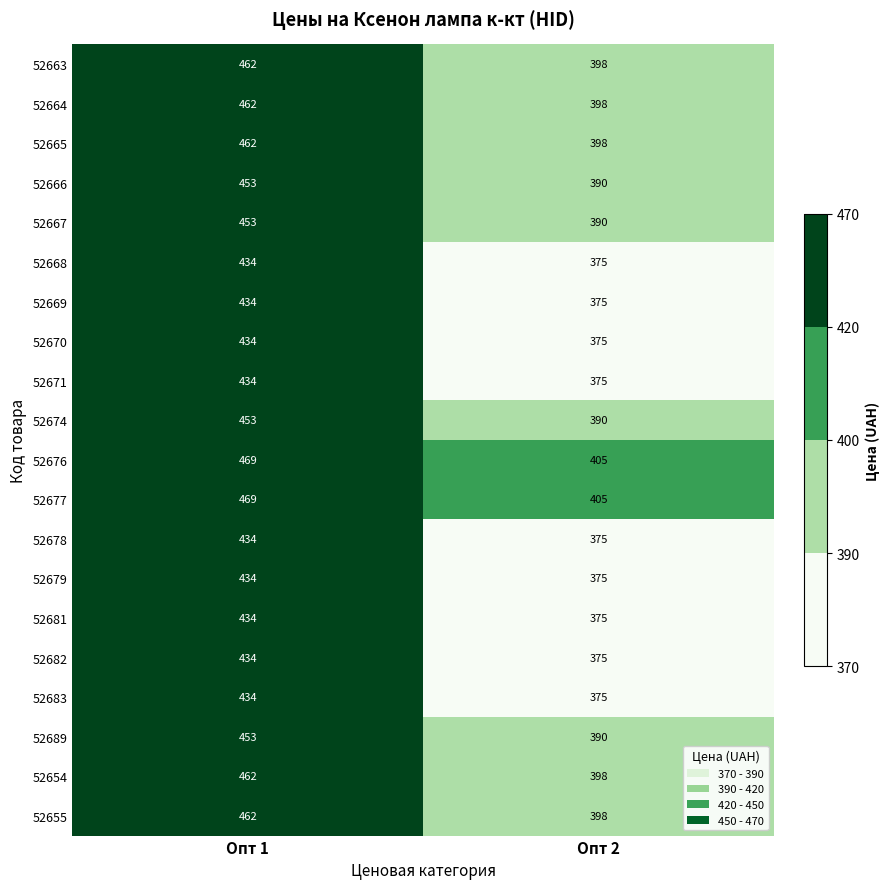

What is the difference between the maximum and minimum values in the 52674 series?

63